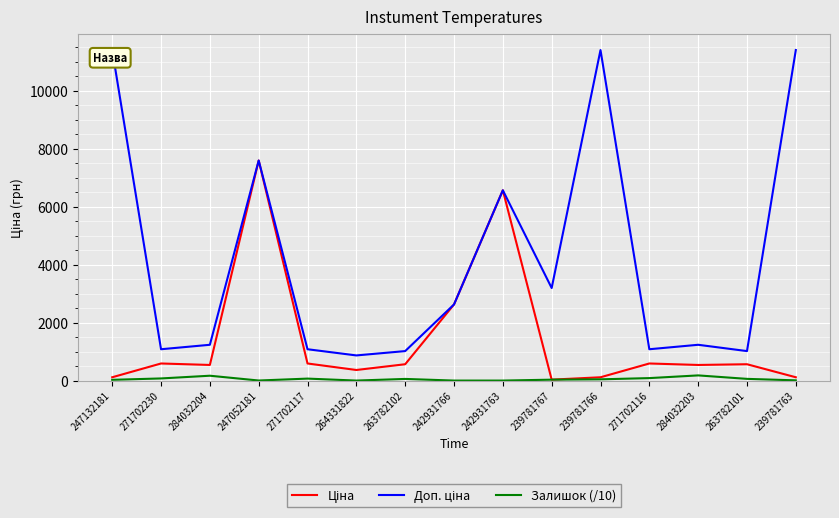

Is it true that Залишок (/10) equals 43.1 at 239781766?

True